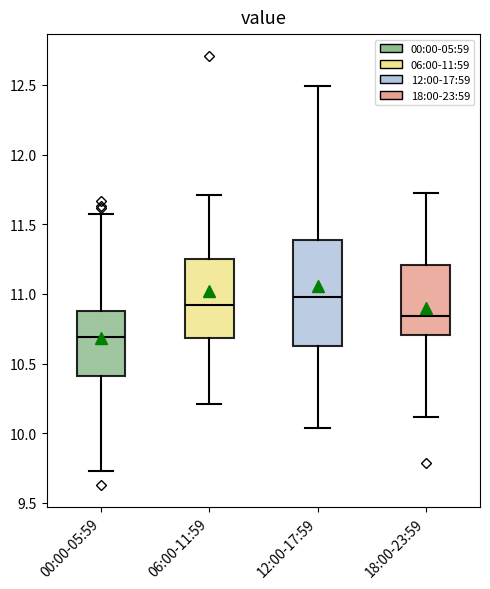

Which box is the tallest, from its lower edge to its upper edge?

12:00-17:59